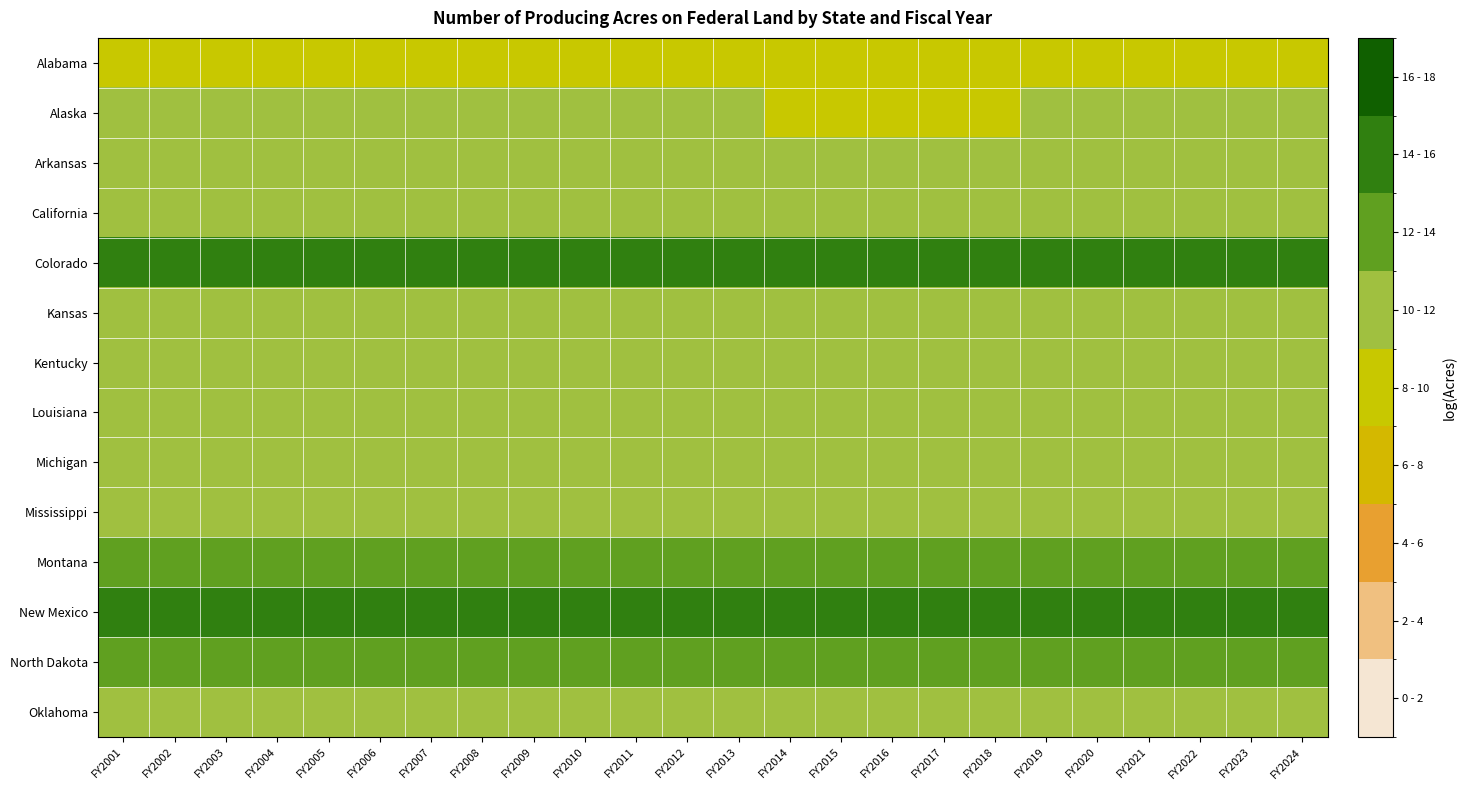

At which category does the chart reach its peak across all series?

FY2008